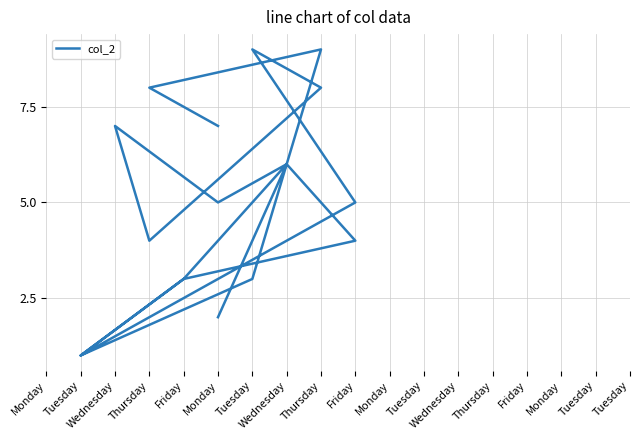

How many lines are shown in the chart?

1